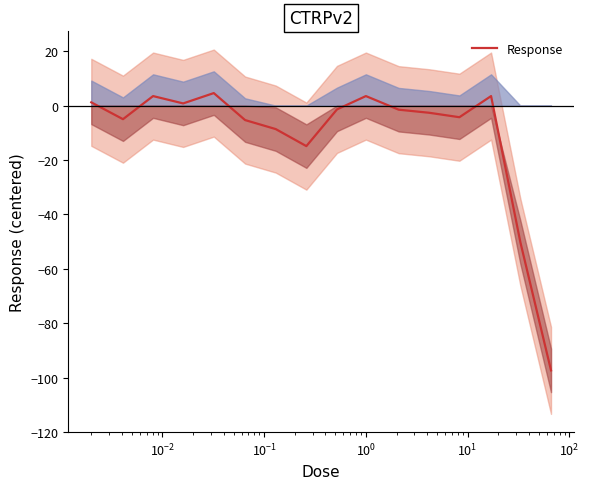

Is this an area chart (filled region under the line)?

No